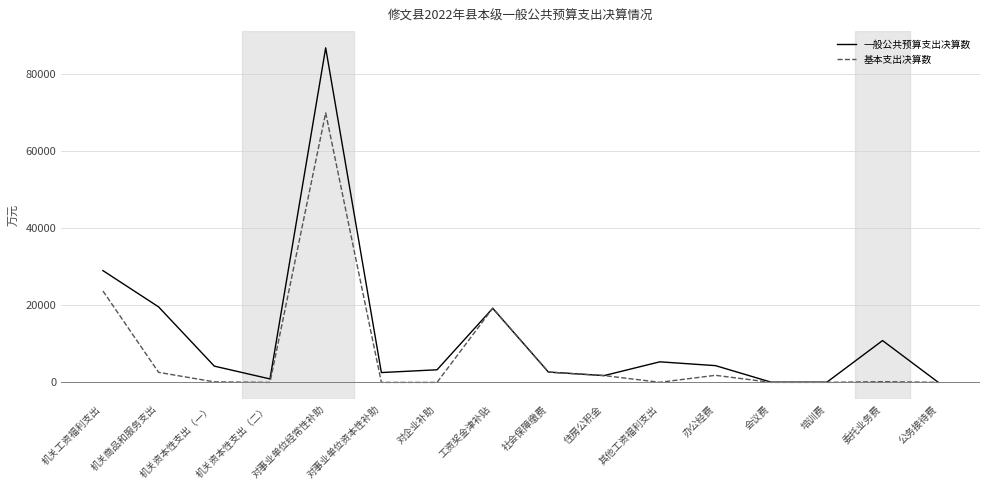

Between 对事业单位资本性补助 and 工资奖金津补贴, which series saw the biggest shift?

基本支出决算数